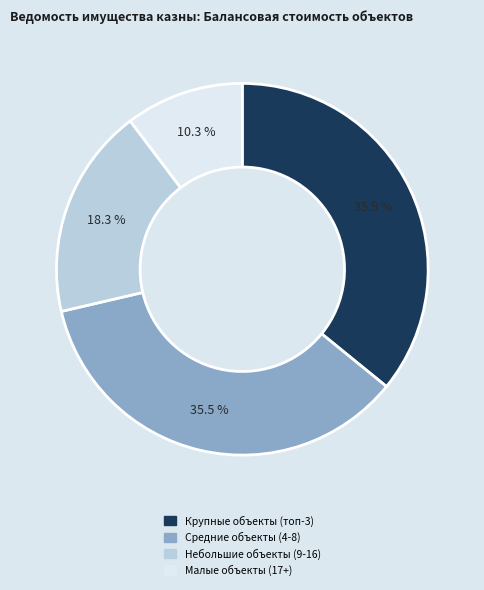

Does any single category account for the majority?

No